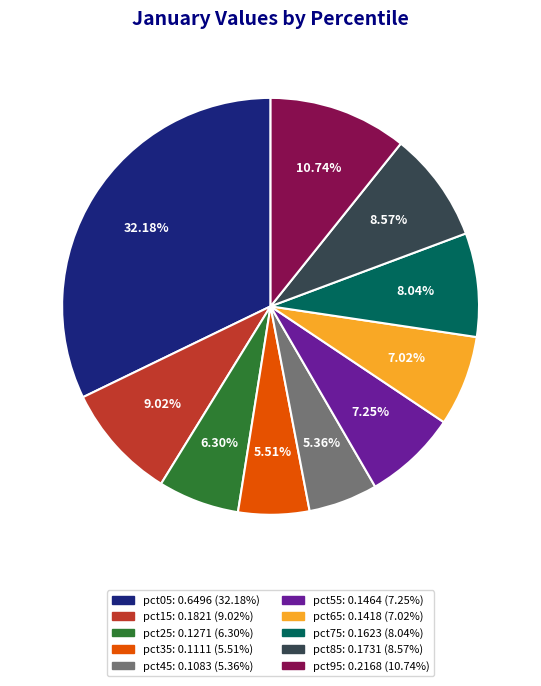

To the nearest percent, what is the difference between the largest and smallest slice percentages?

27%